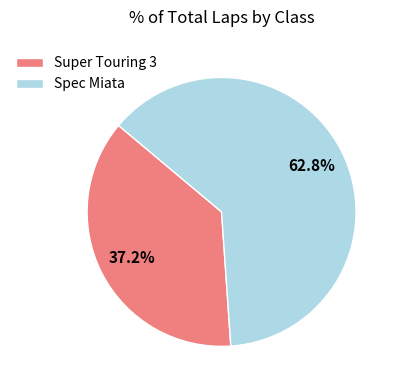

Does Spec Miata represent more than half of the total?

Yes